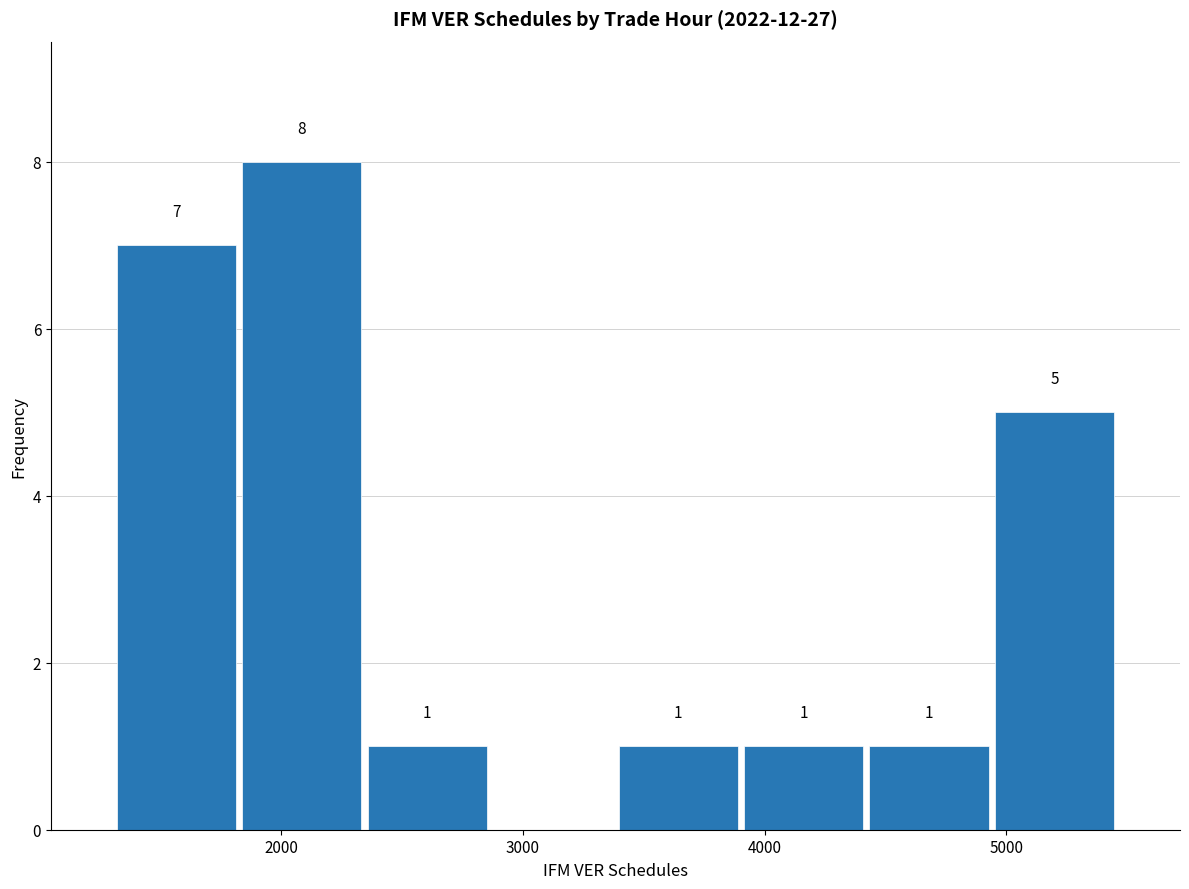

Over which range of the x-axis is the bar tallest?

1800 to 2300